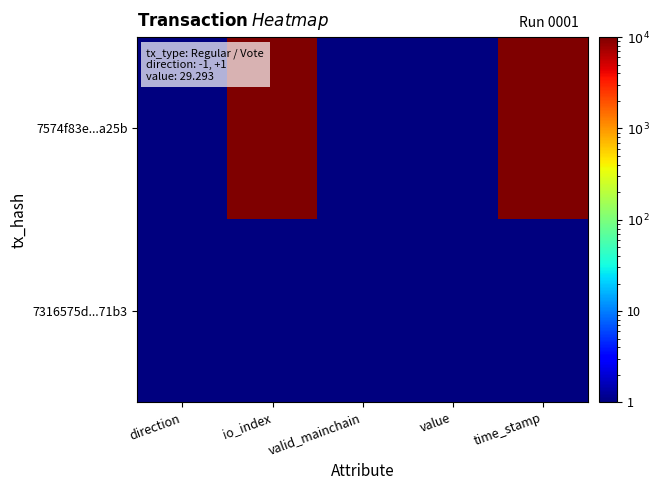

At which category does the chart reach its peak across all series?

io_index